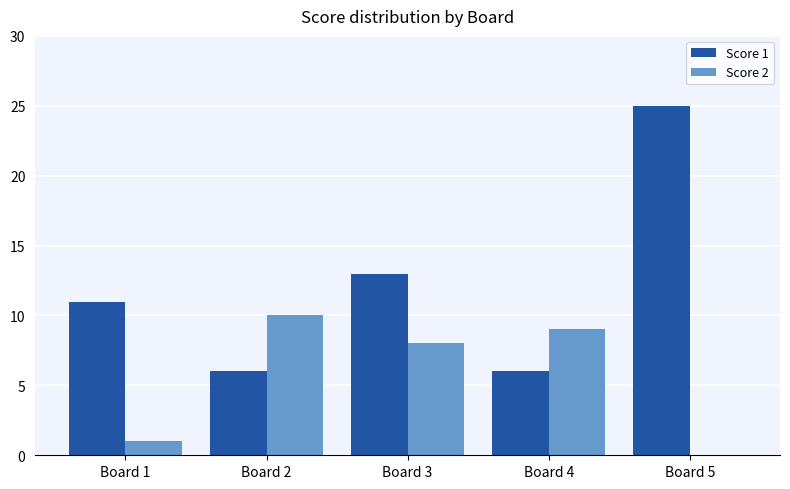

Which series has the largest range (max minus min)?

Score 1